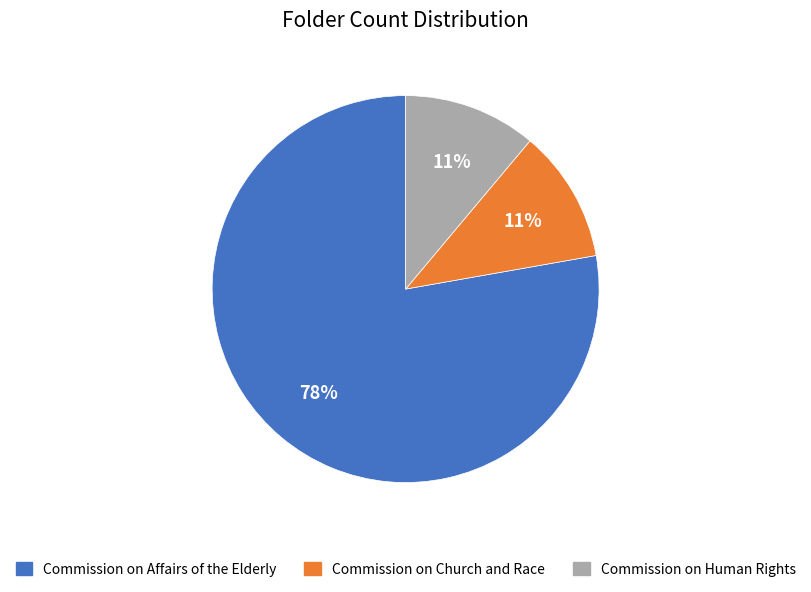

Which slice represents more than half of the pie?

Commission on Affairs of the Elderly